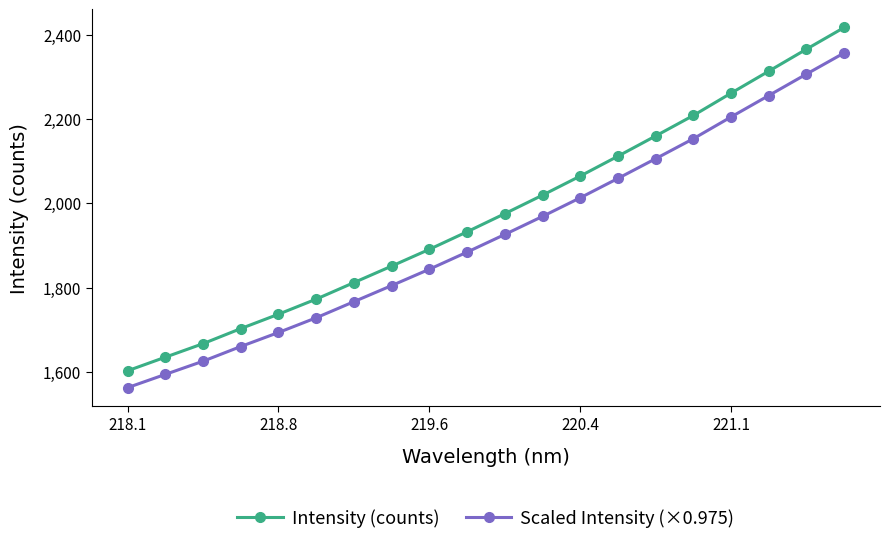

Reading right to left, what are all the values shown in this chart?

Intensity (counts): 2417.9	2366.4	2314.1	2261.9	2208.9	2160.2	2112.2	2064.9	2019.6	1975.6	1932.5	1890.9	1851.1	1811.8	1772.6	1736.7	1702.5	1666.7	1634.5	1602.3
Scaled Intensity (×0.975): 2357.4	2307.2	2256.2	2205.4	2153.7	2106.2	2059.3	2013.3	1969.1	1926.2	1884.2	1843.6	1804.8	1766.5	1728.2	1693.3	1659.9	1625.0	1593.7	1562.2